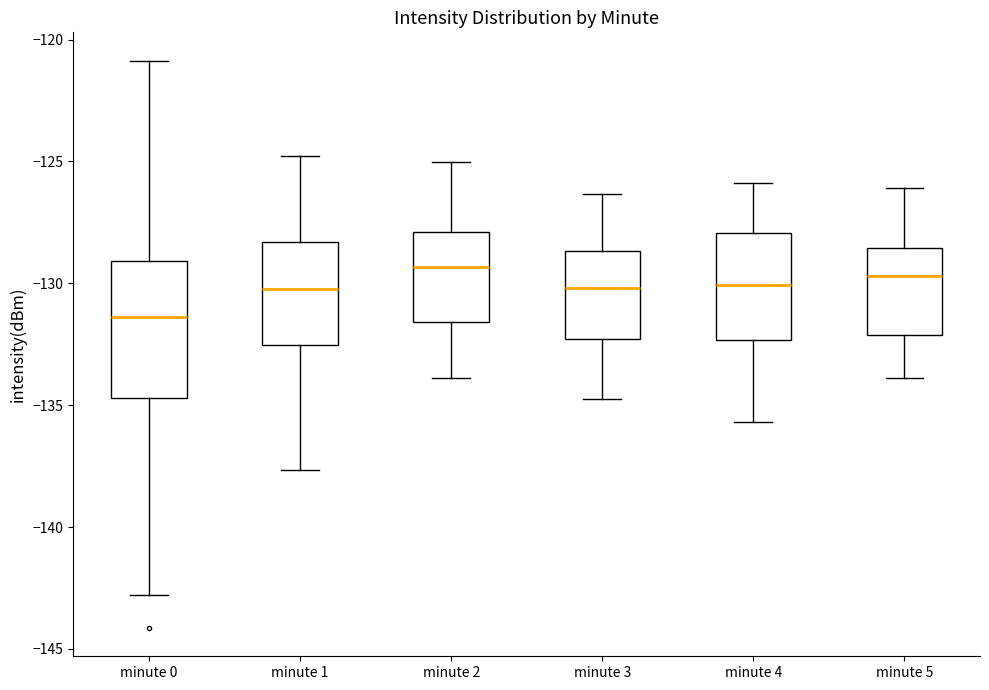

Comparing the boxes themselves (not the whiskers), which one is the tallest?

minute 0